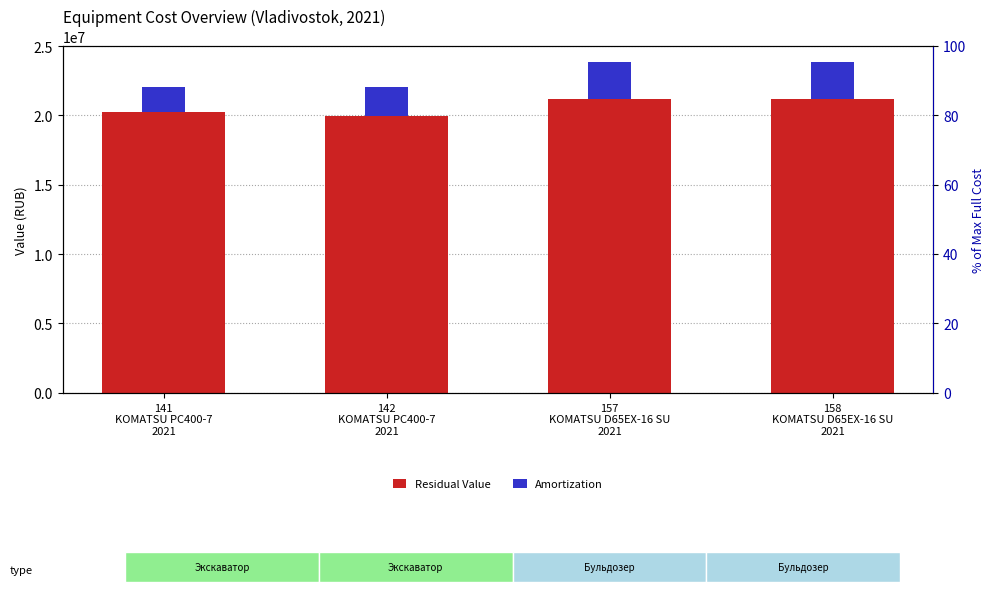

True or false: Residual Value has a value of 21170203.6 at 157
KOMATSU D65EX-16 SU
2021.

True